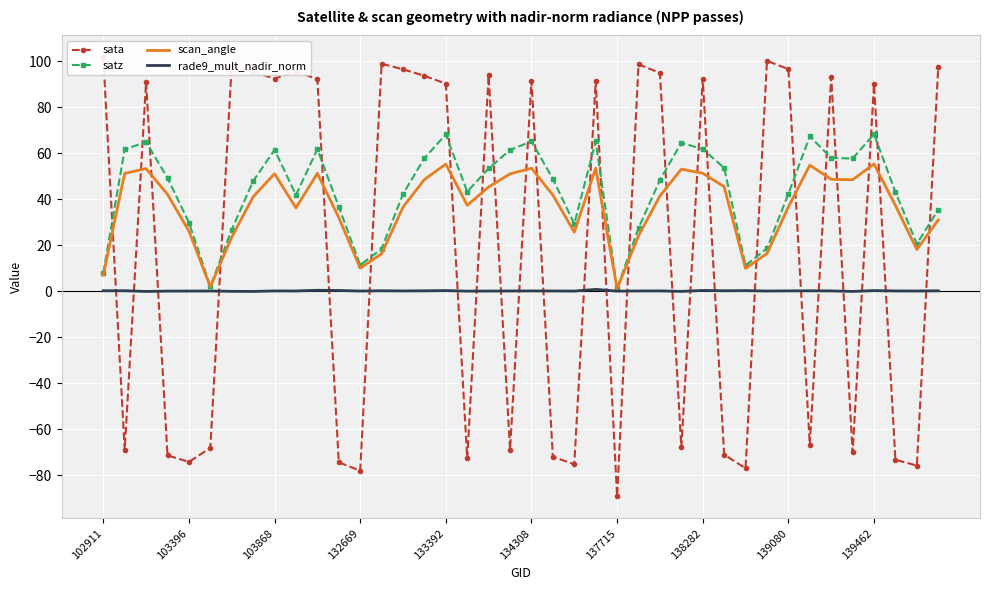

Where is the first local maximum for rade9_mult_nadir_norm?

103396